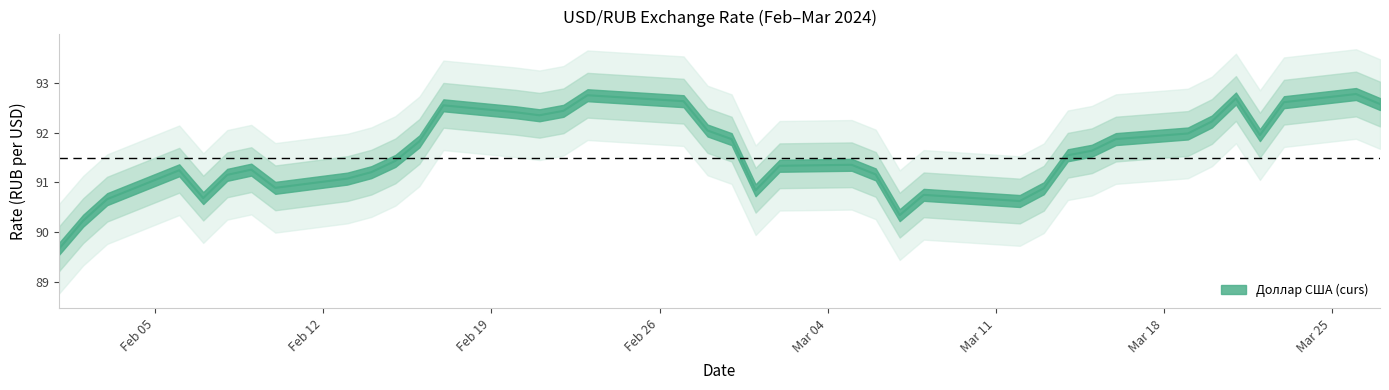

Is it true that the value at 2024-02-09 is 141.2?

False